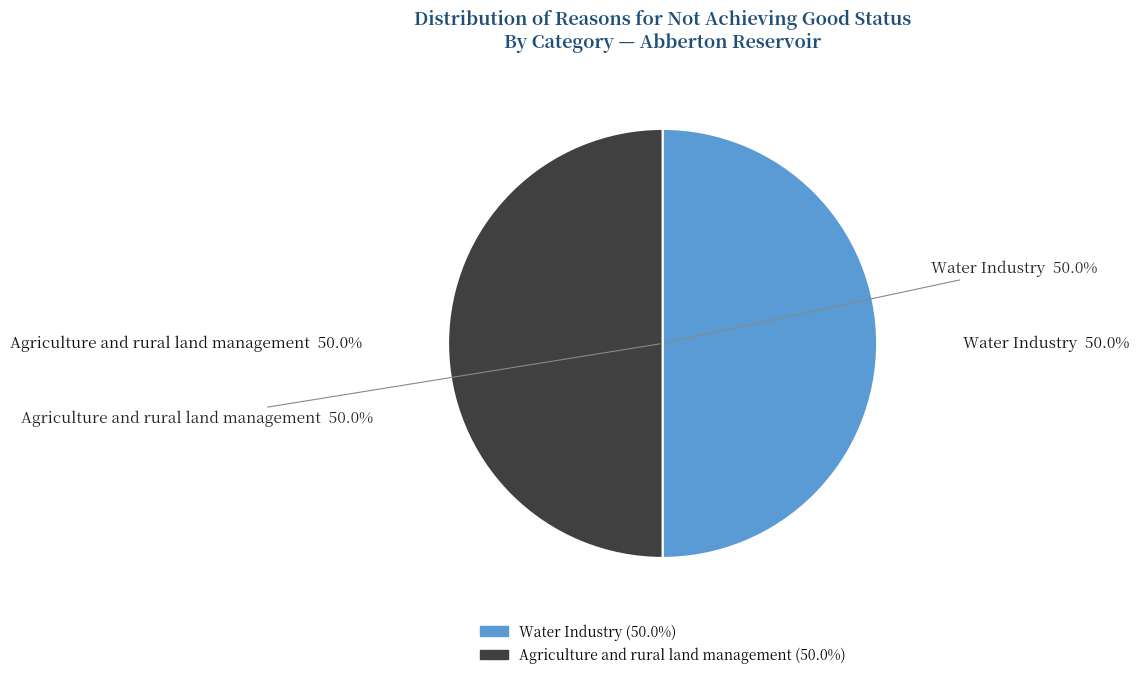

To the nearest percent, what portion does Water Industry represent?

50%